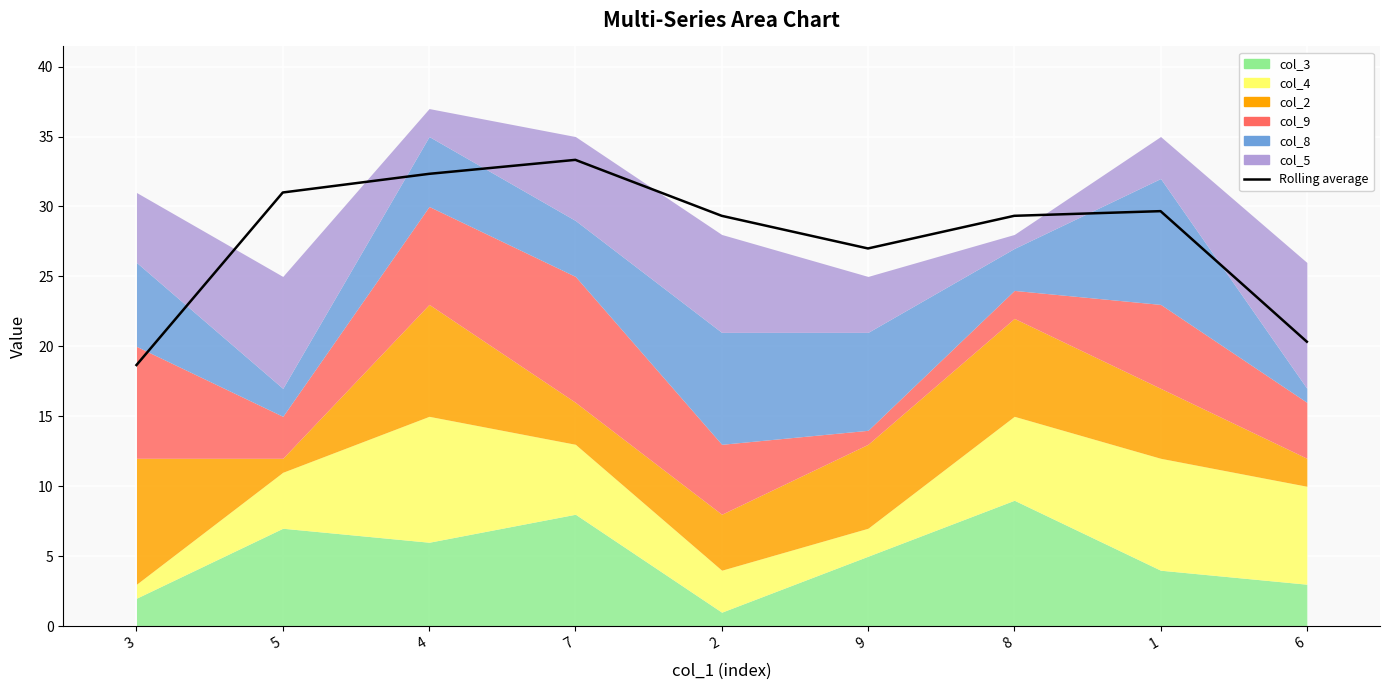

Rank the categories by value from lowest to highest.

3, 6, 9, 8, 2, 1, 5, 4, 7